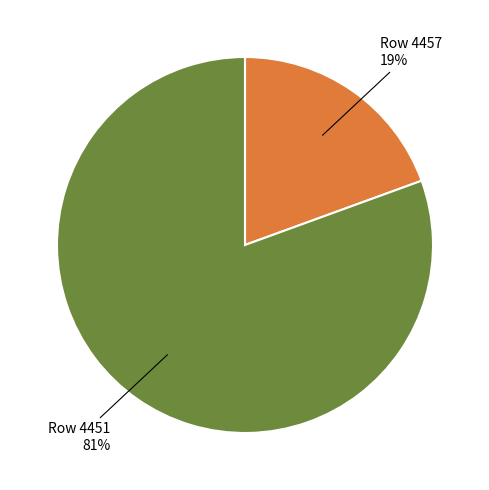

Which has a higher value, Row 4457 or Row 4451?

Row 4451